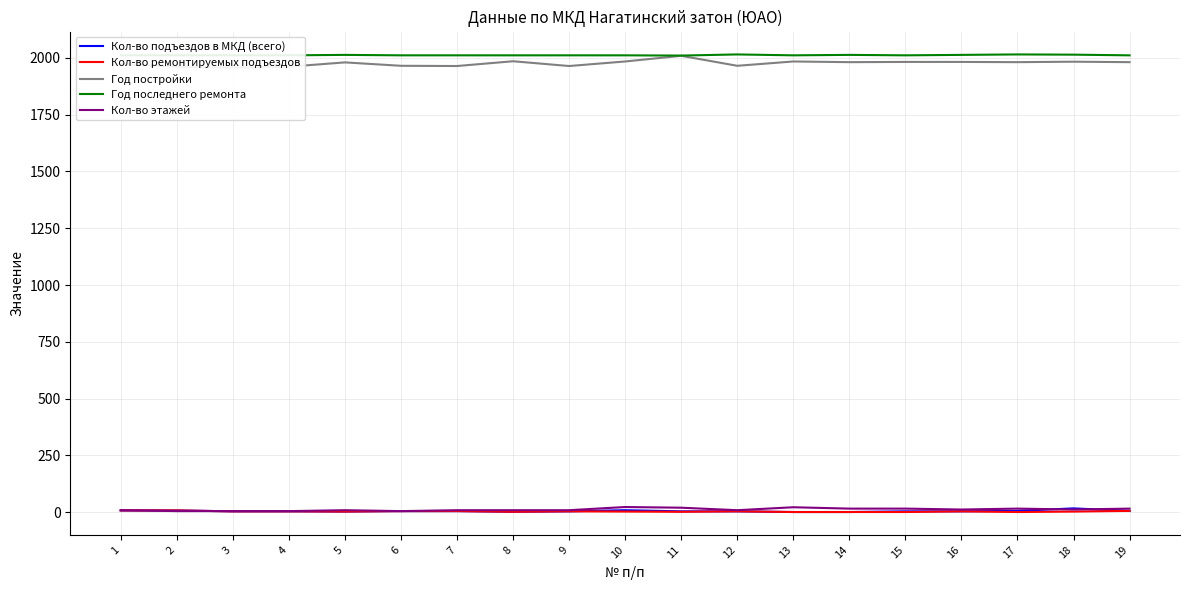

Which category has the lowest value in the Год постройки series?

3